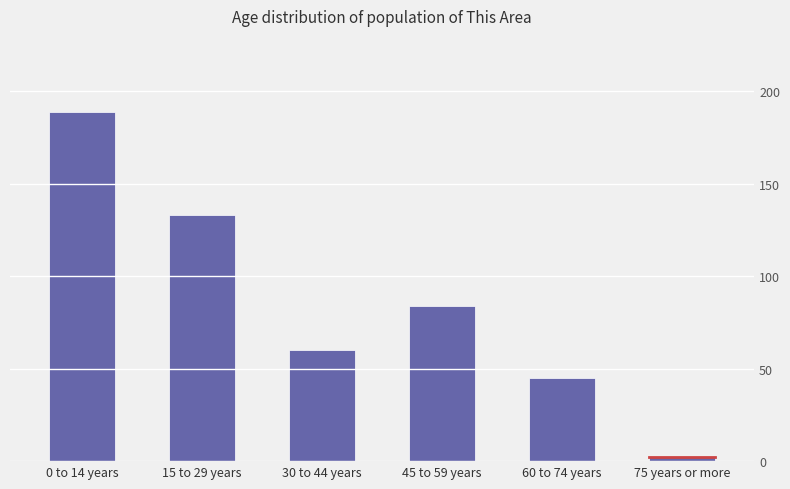

Is it true that the value at 30 to 44 years is 90?

False